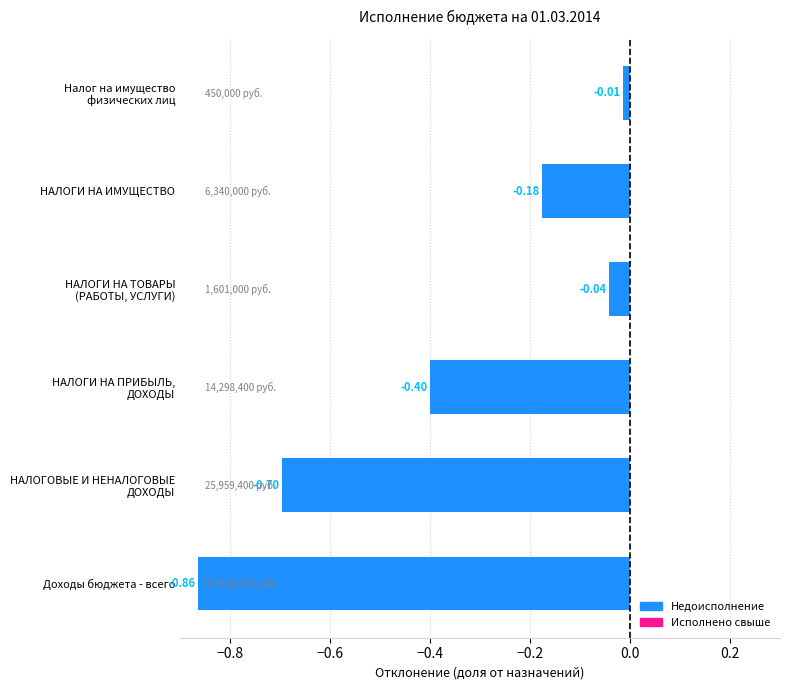

Are the bars horizontal?

Yes